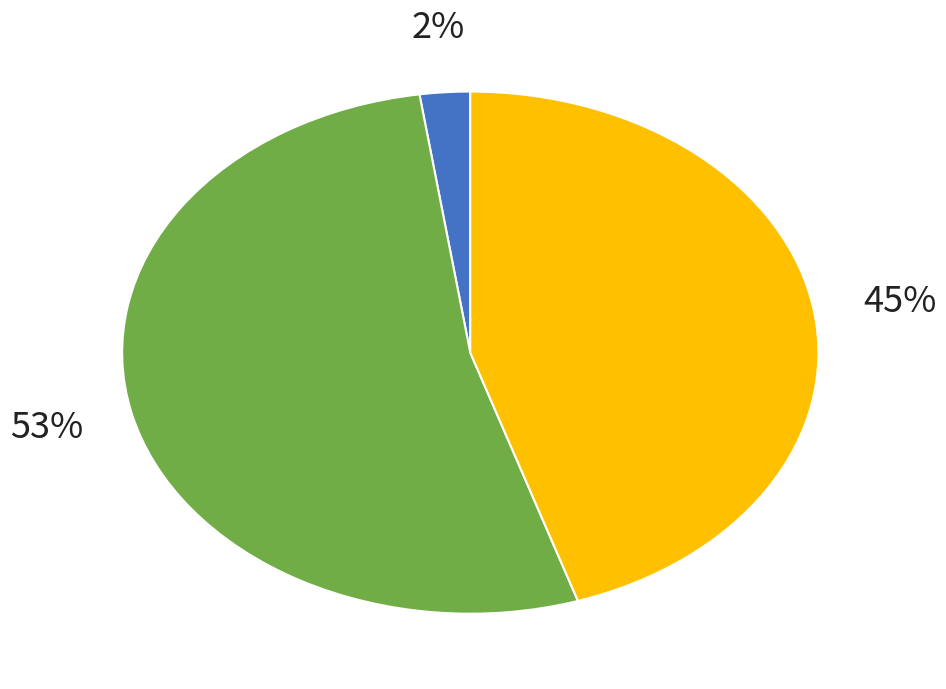

Does 29 represent more than half of the total?

No